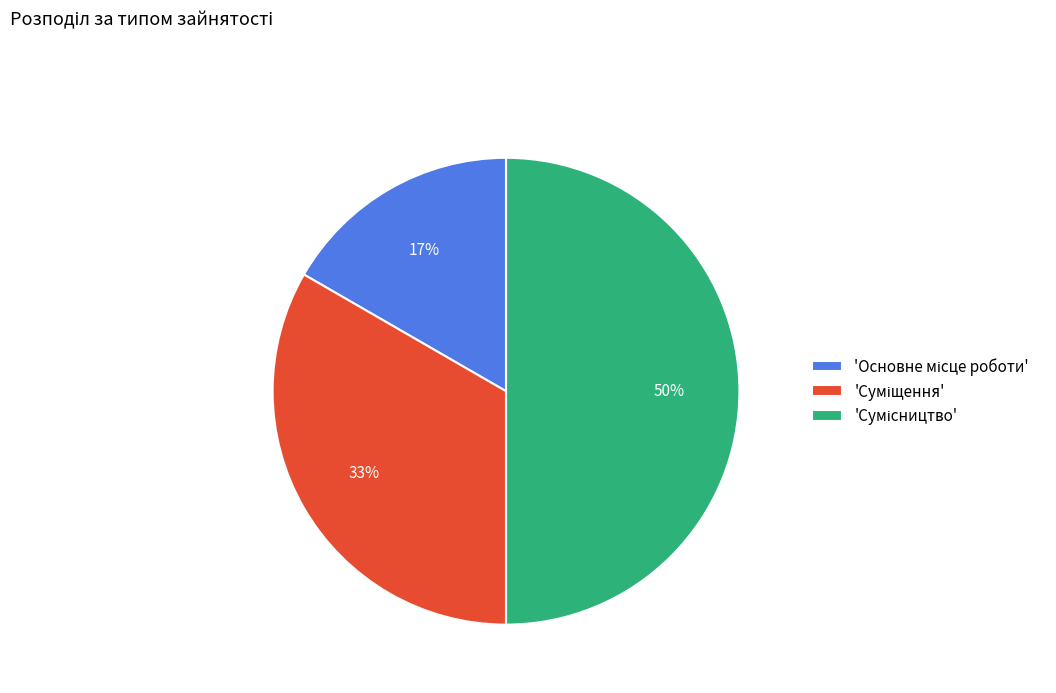

To the nearest percent, what is the difference between the largest and smallest slice percentages?

33%